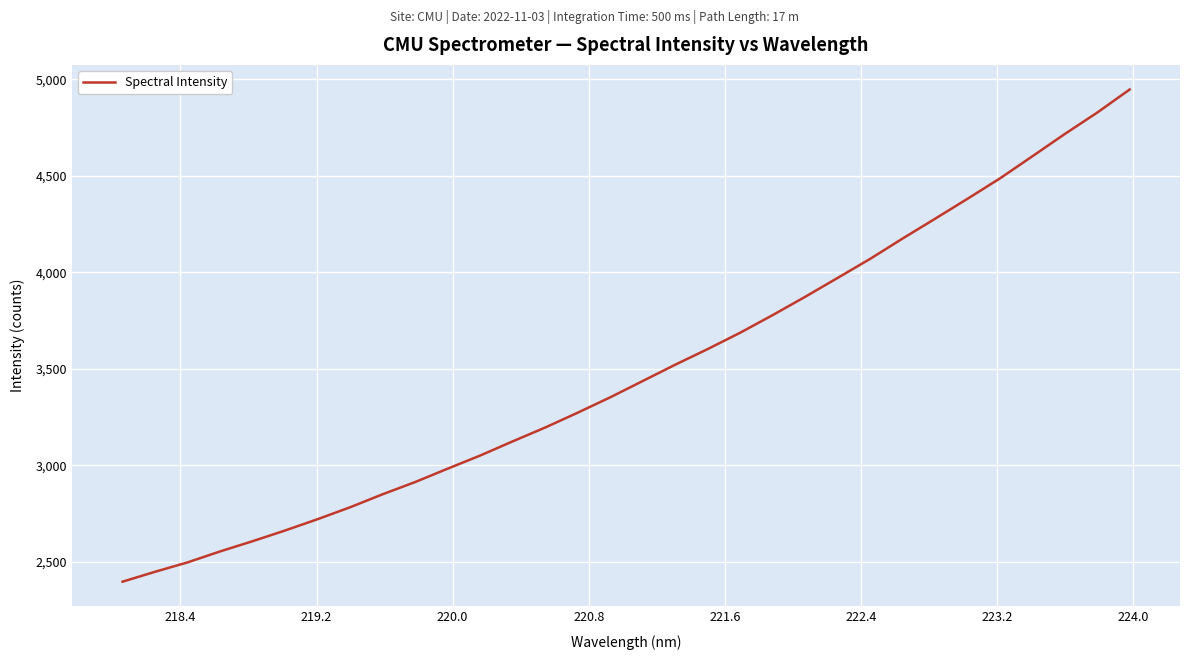

What is the difference between the maximum and minimum values?

2549.5